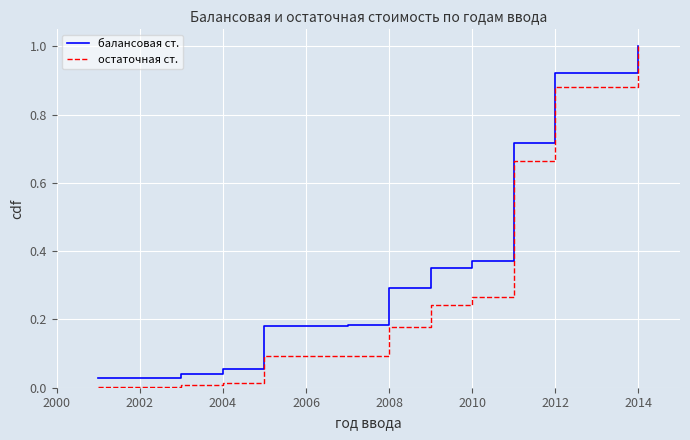

Does the chart have visible grid lines?

Yes